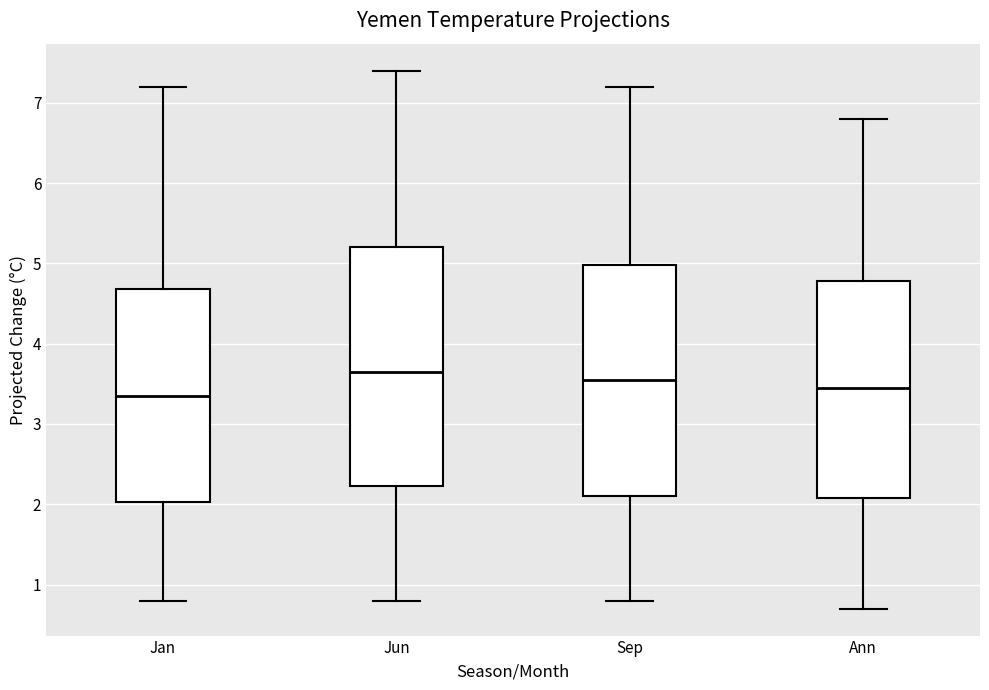

Which box has the lowest median line?

Jan